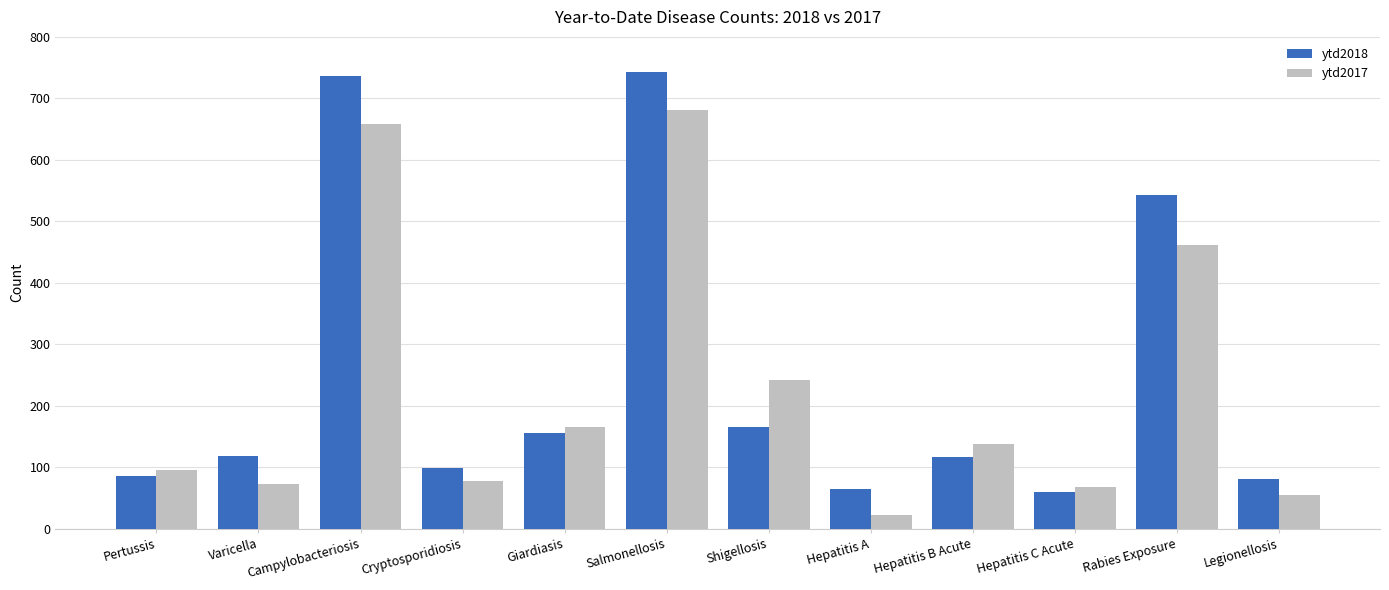

What is the difference between the maximum and minimum values in the ytd2018 series?

683